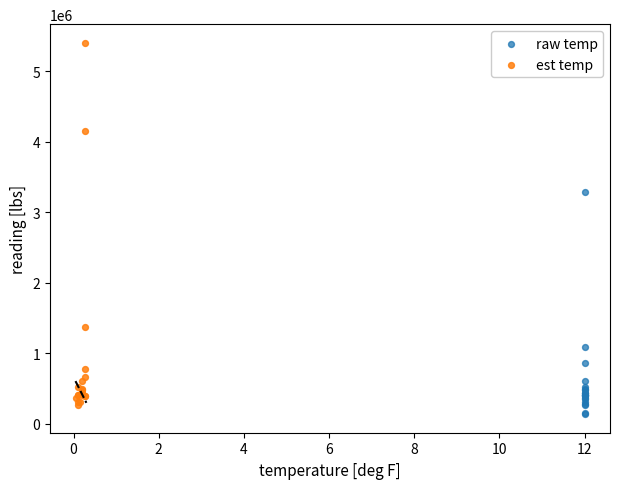

Which series has the widest spread of Y values?

est temp